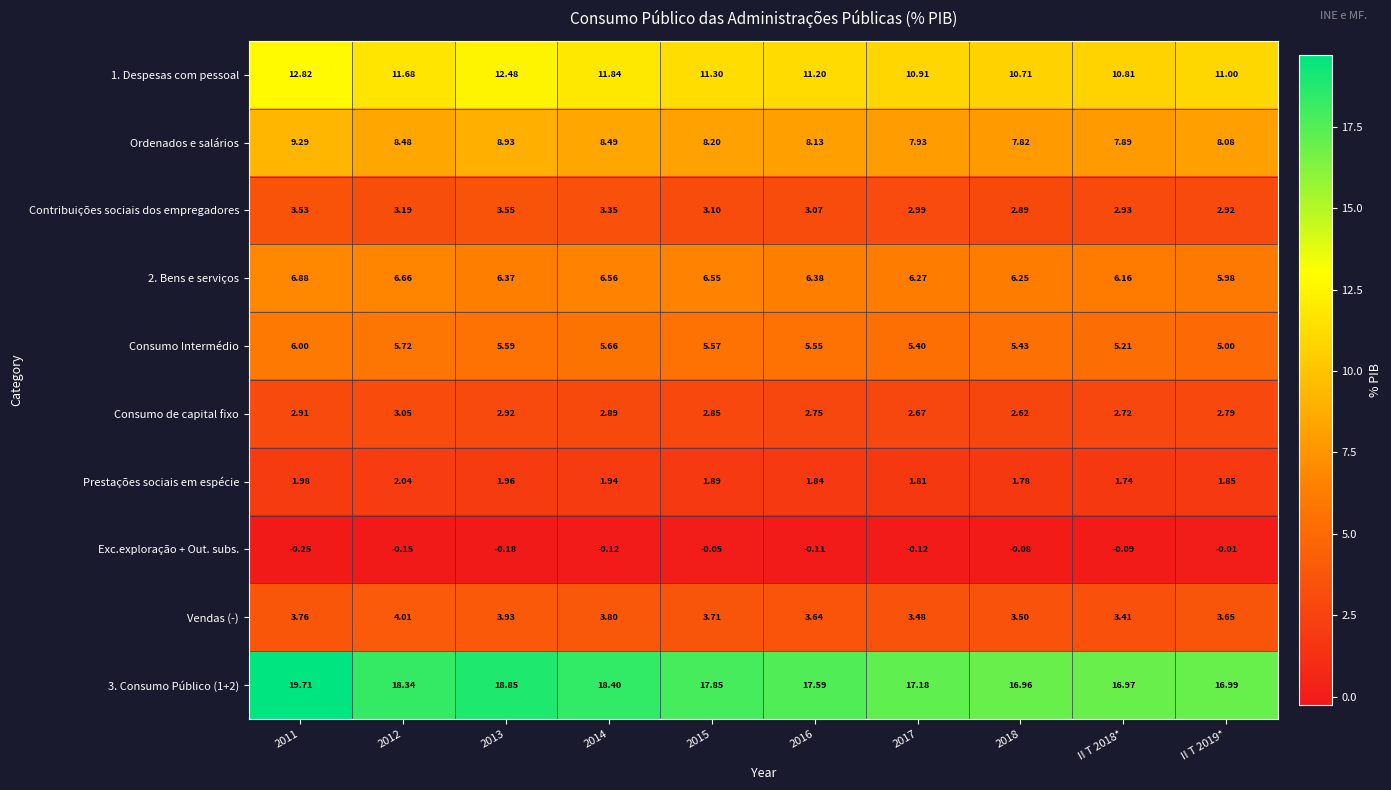

Is the value of Ordenados e salários at 2011 greater than the value of 2. Bens e serviços at 2013?

Yes